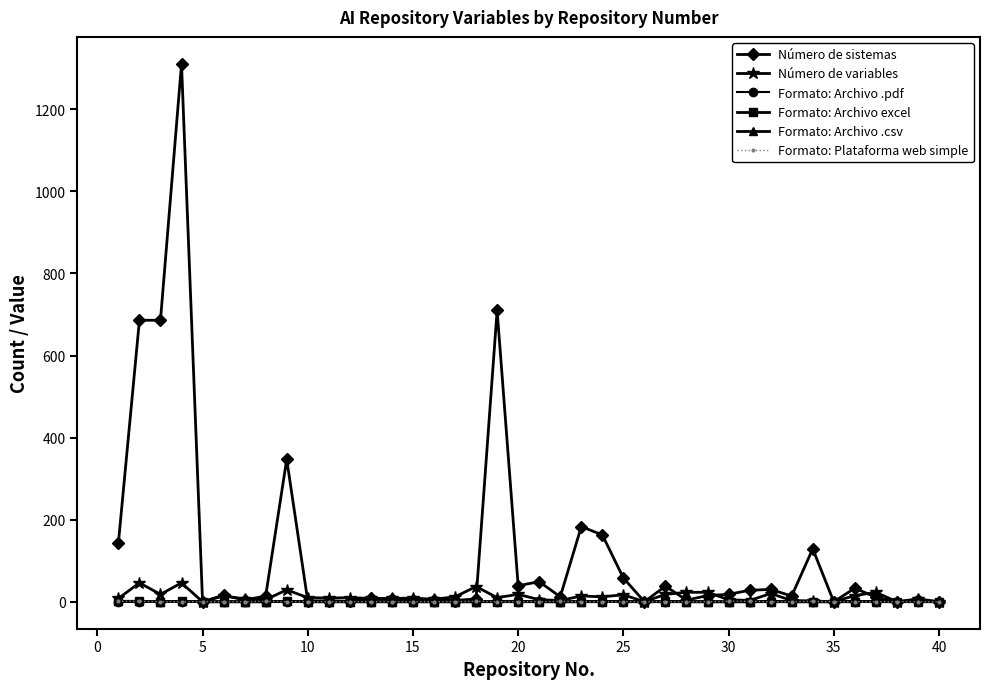

Which series has the widest spread of values?

Número de sistemas